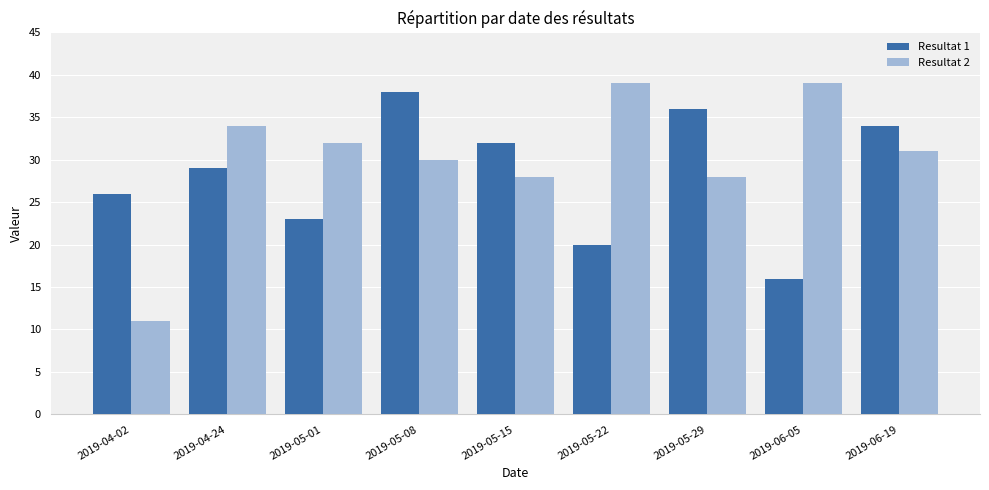

List the series in order of their overall mean, lowest first.

Resultat 1, Resultat 2